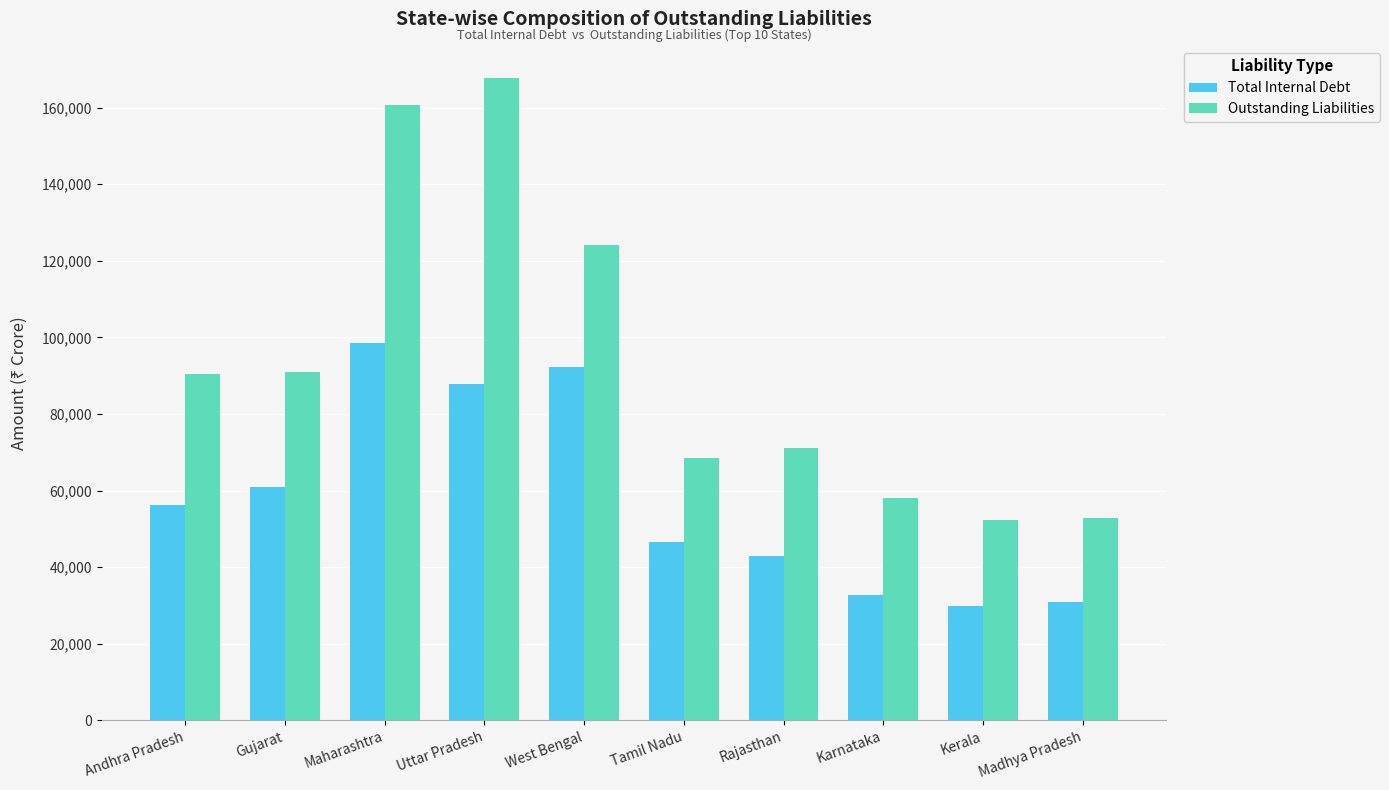

Which label corresponds to the largest value in the chart?

Uttar Pradesh